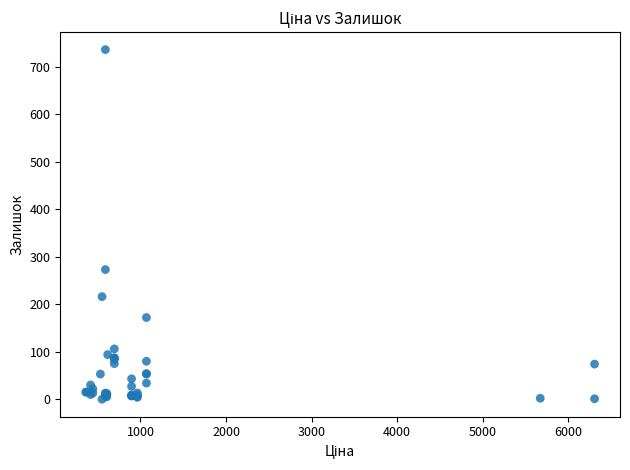

What Y value in the scatter plot is closest to 368?

273